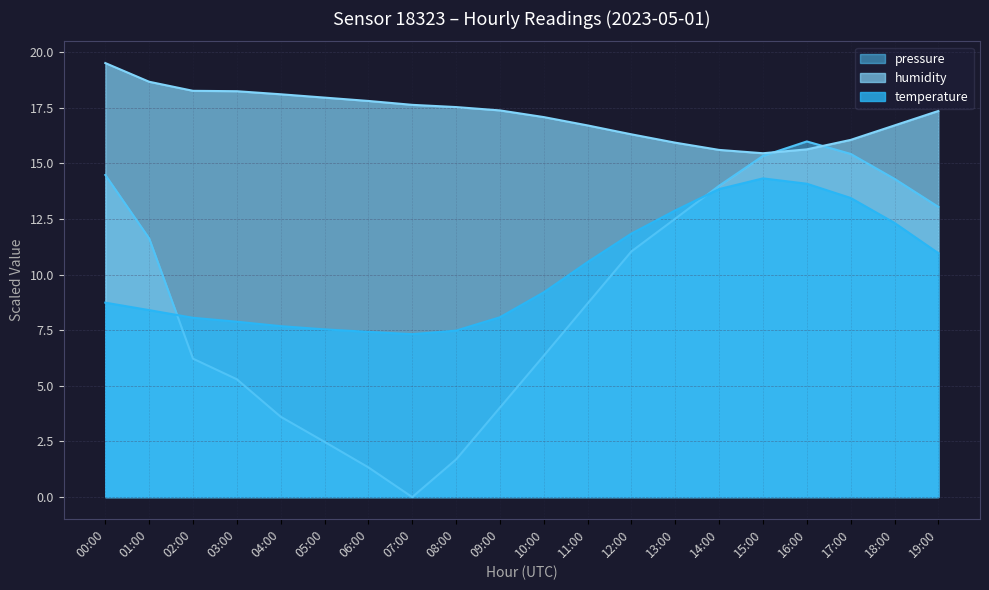

What position from the left is 09:00?

10